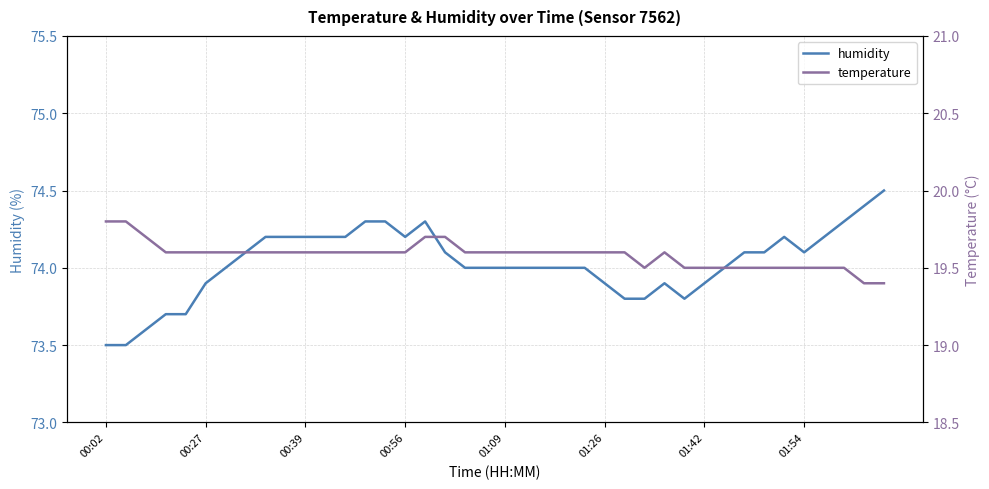

What is the minimum value for humidity?

73.5